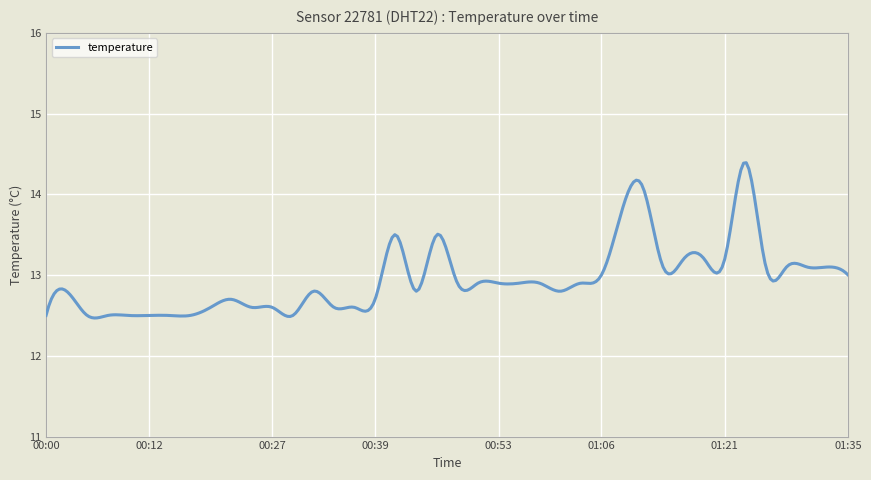

What is the difference between the maximum and minimum values?

1.9